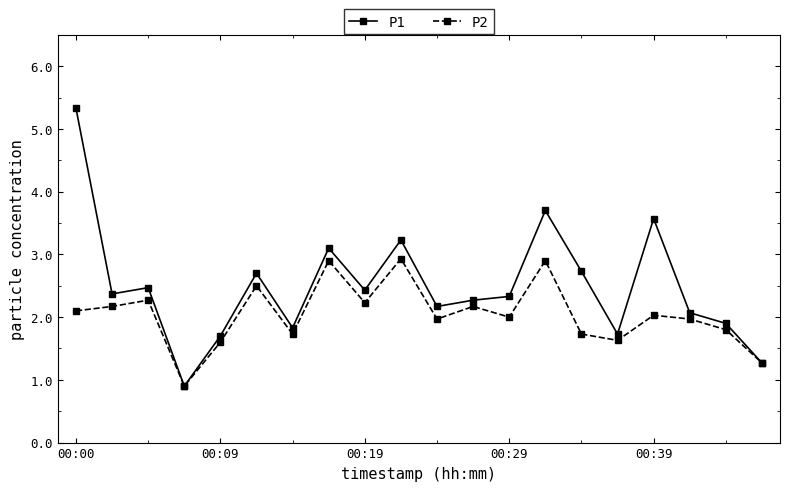

What is the average value of the P2 series?

2.0